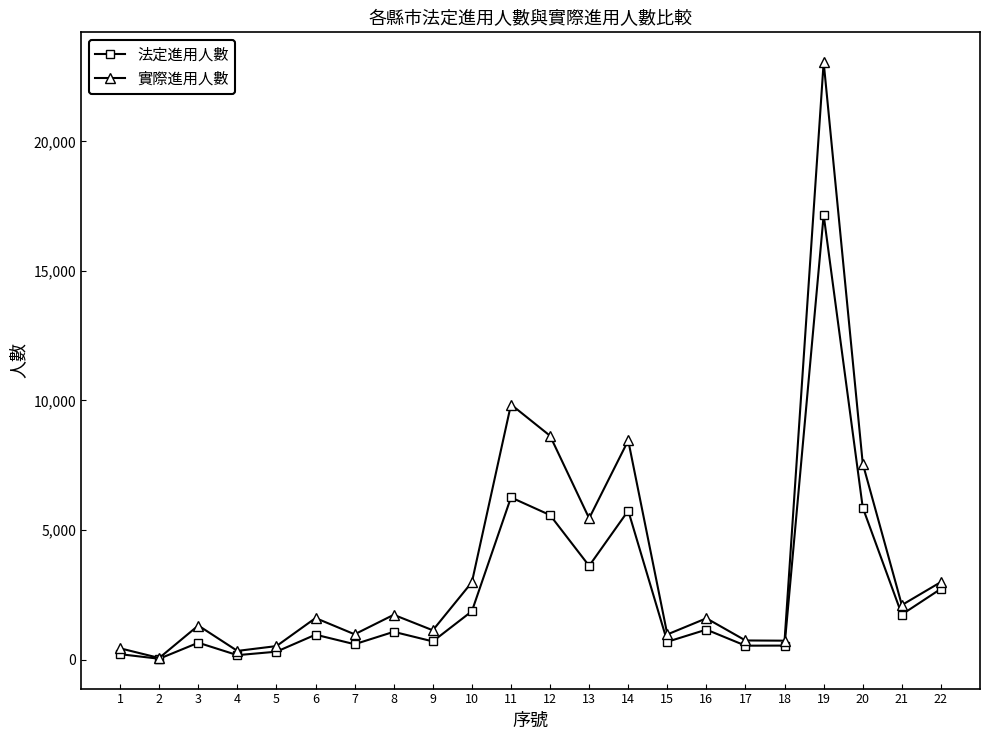

What is the greatest value displayed?

23062